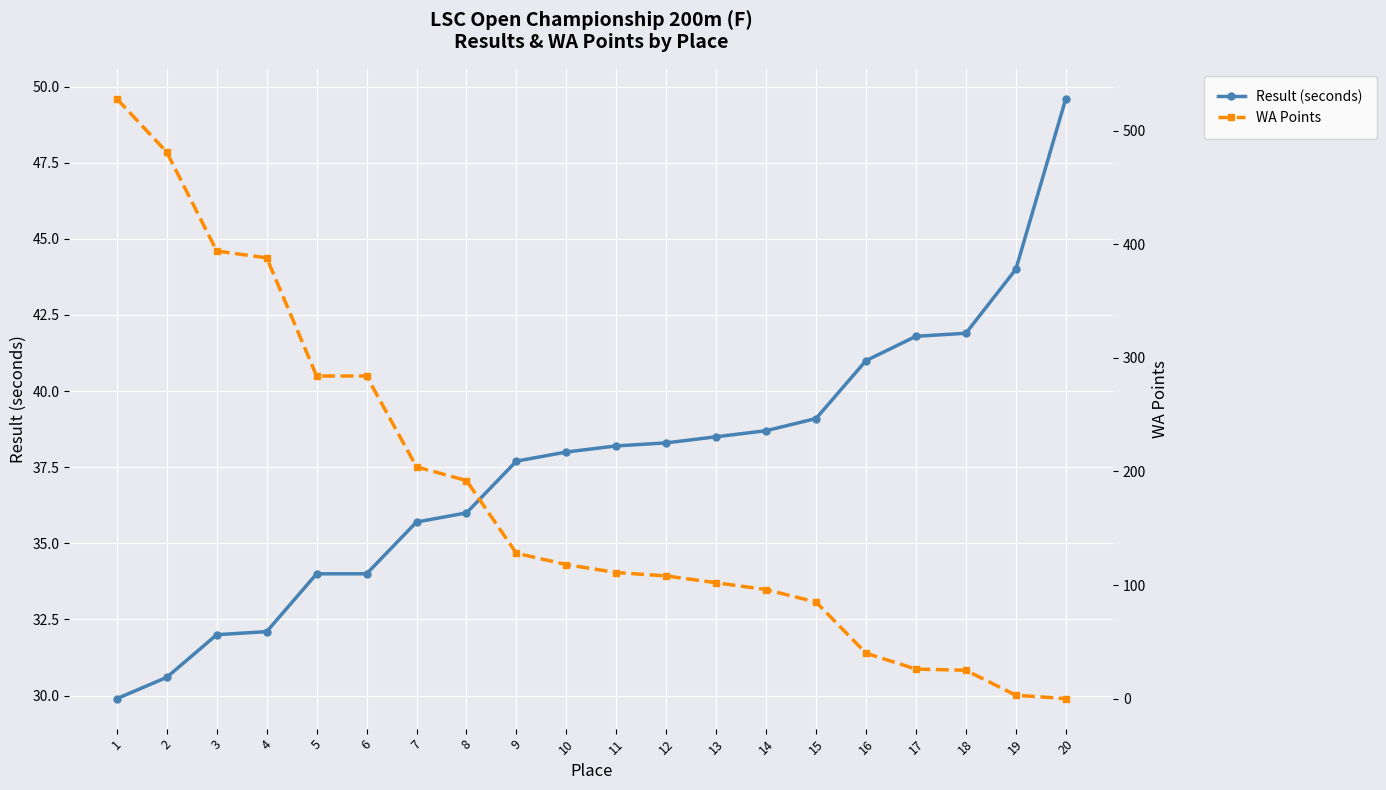

How many data points in Result (seconds) are less than 38?

9